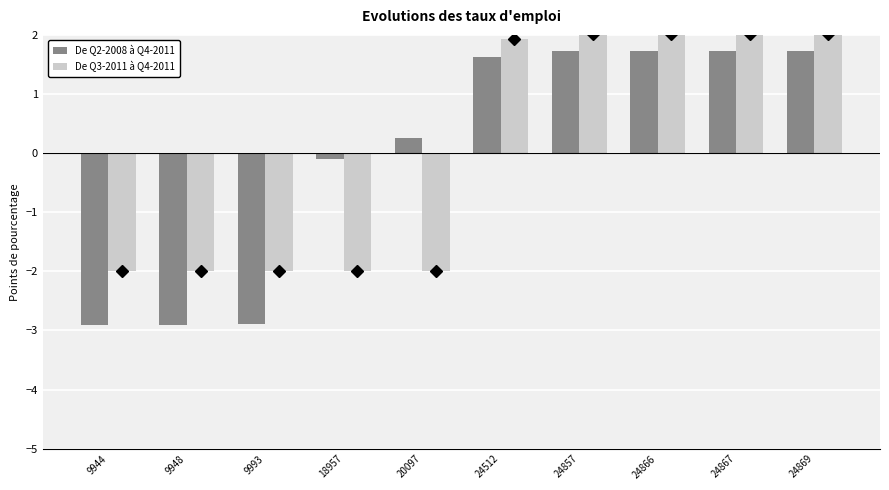

How many bars are there in total?

20